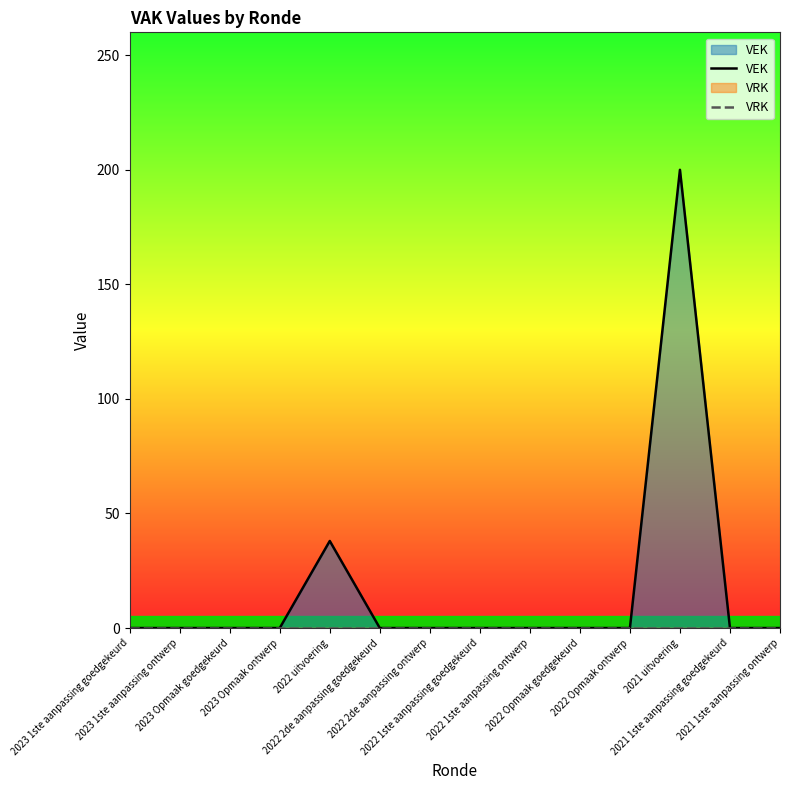

True or false: VEK and VRK intersect in this chart.

False